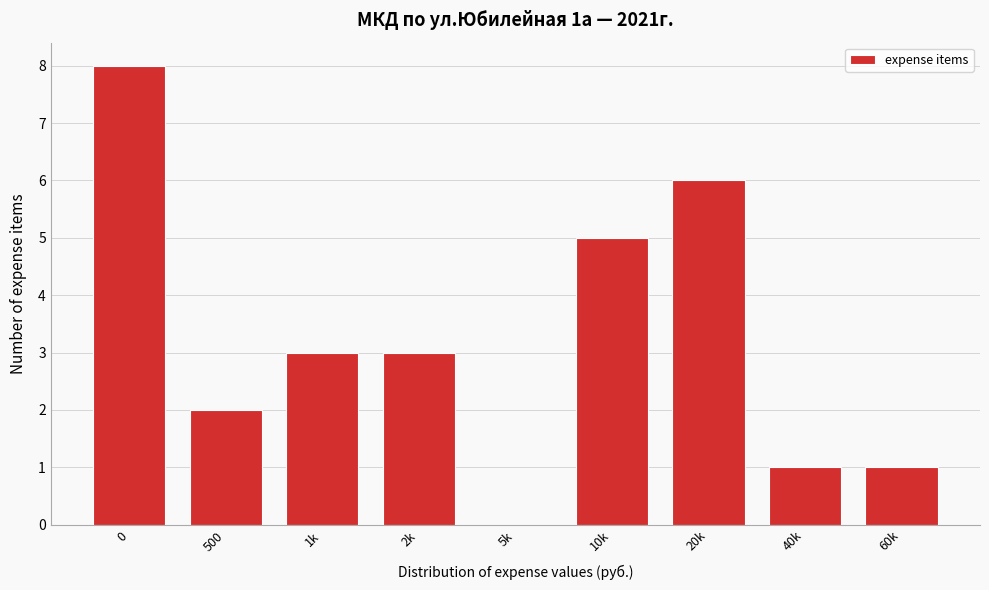

Reading left to right, extract all data points from this chart.

0=8	500=2	1k=3	2k=3	5k=0	10k=5	20k=6	40k=1	60k=1